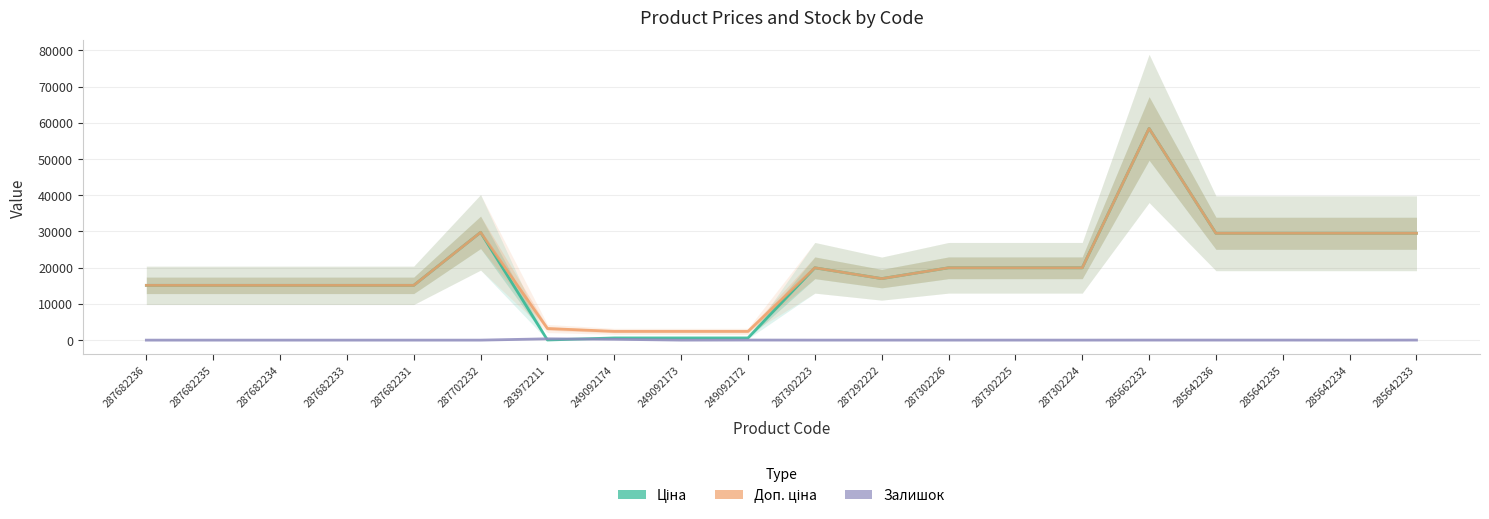

What are all the series names shown in the legend?

Ціна, Доп. ціна, Залишок